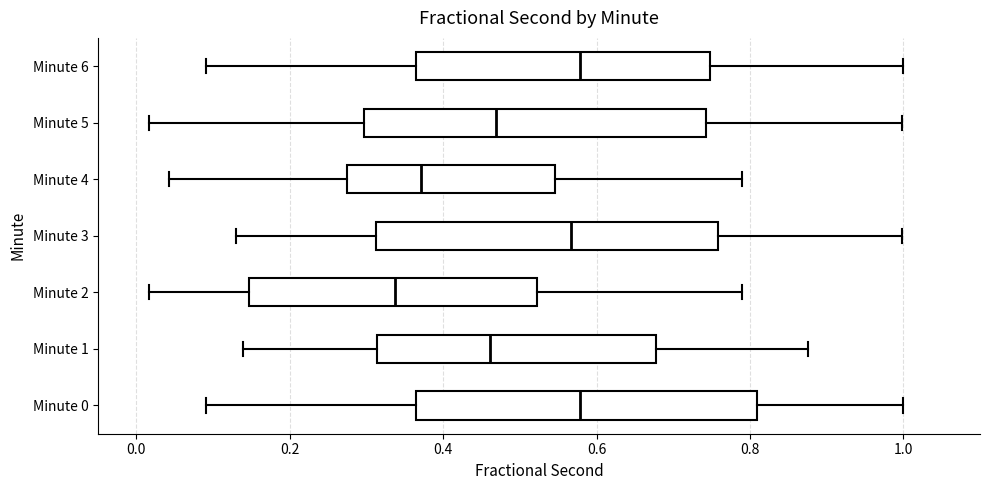

Where does the median line of the box for Minute 4 sit on the x-axis? The values are not printed on the chart, so give them approximately, as read against the axis.

0.38